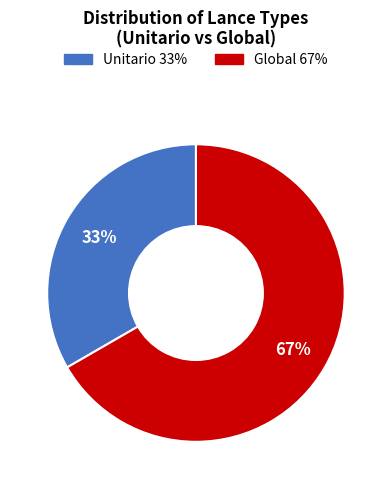

Count the number of slices in the pie.

2